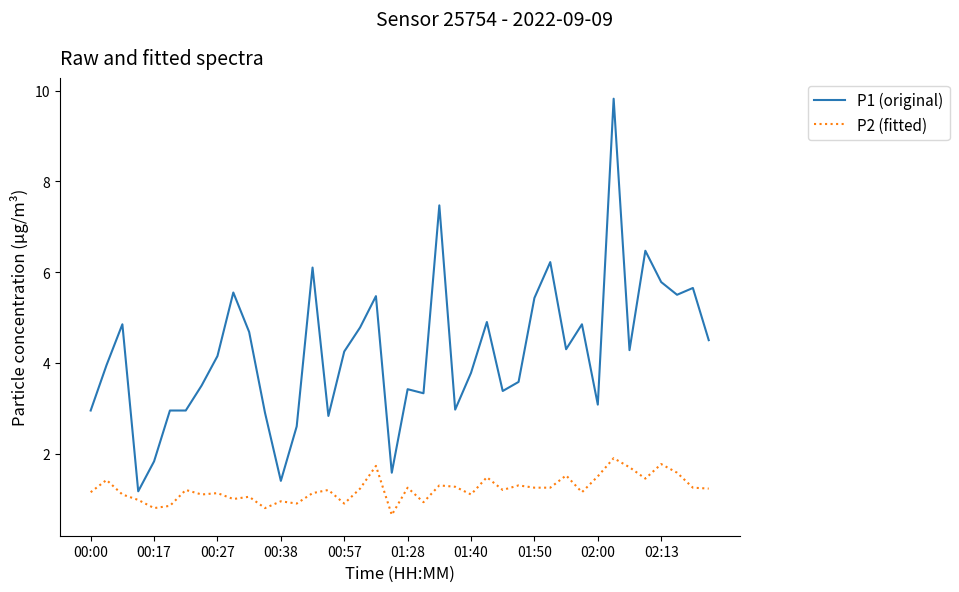

What is the greatest value displayed?

9.8